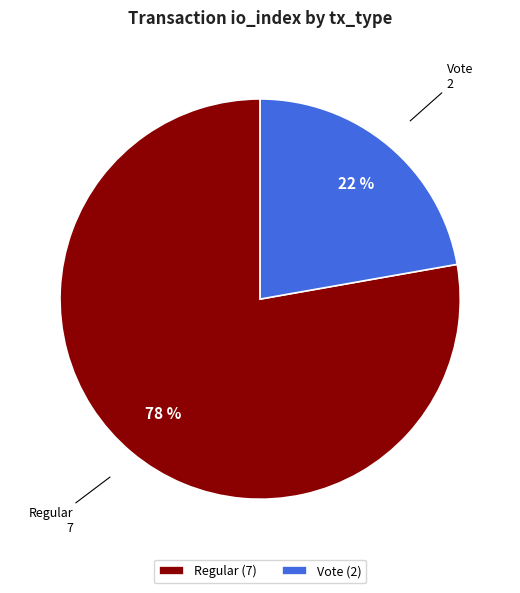

Is it true that Vote is 31% of the pie?

False